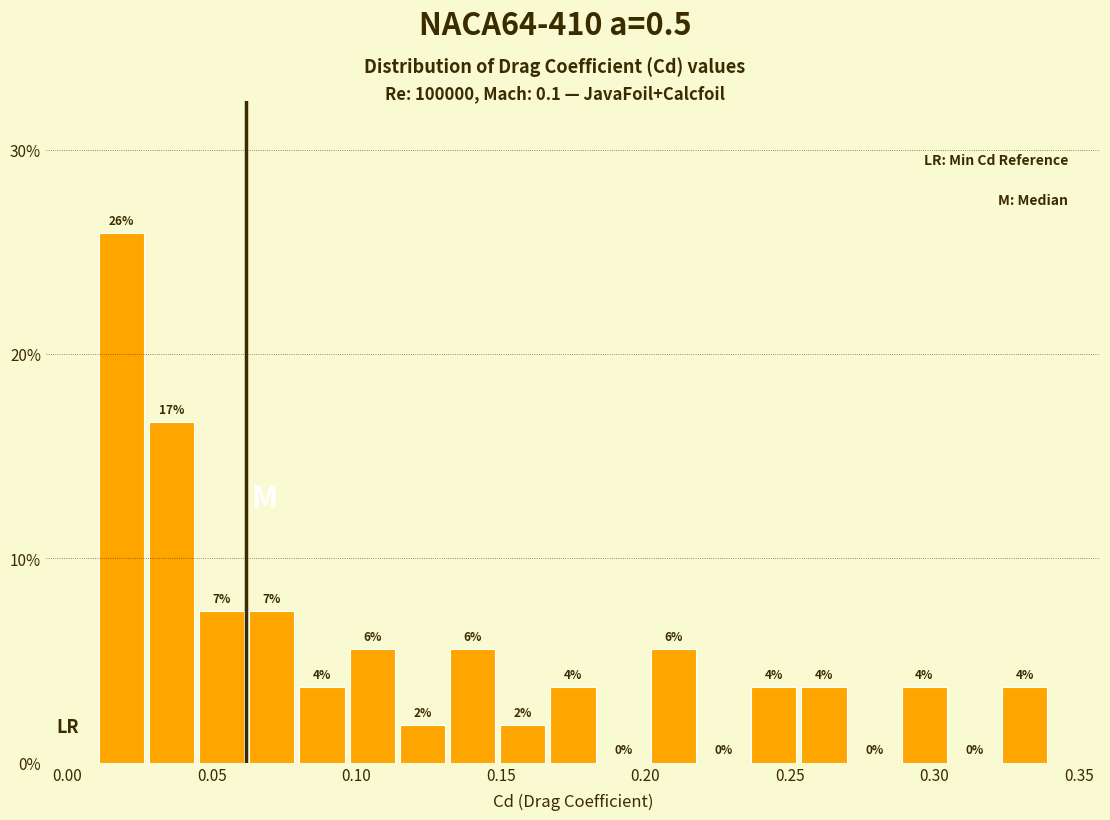

Read against the x-axis, roughly where is the centre of the tallest bar?

0.020